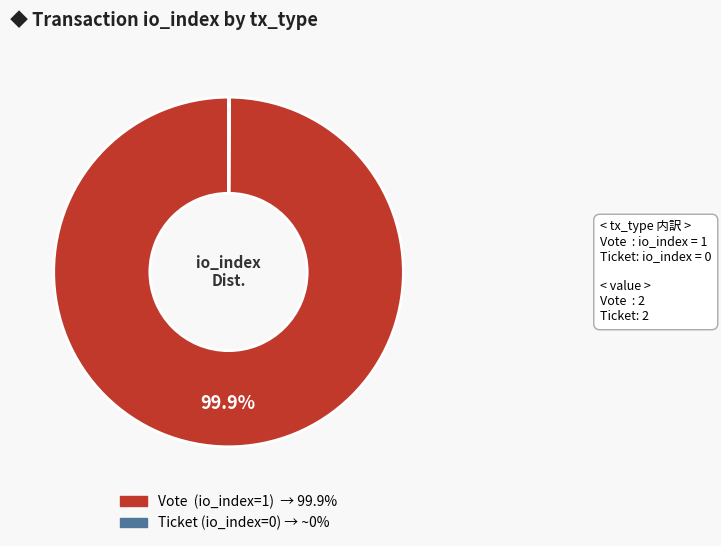

Which slice is the largest?

Vote (io_index=1)